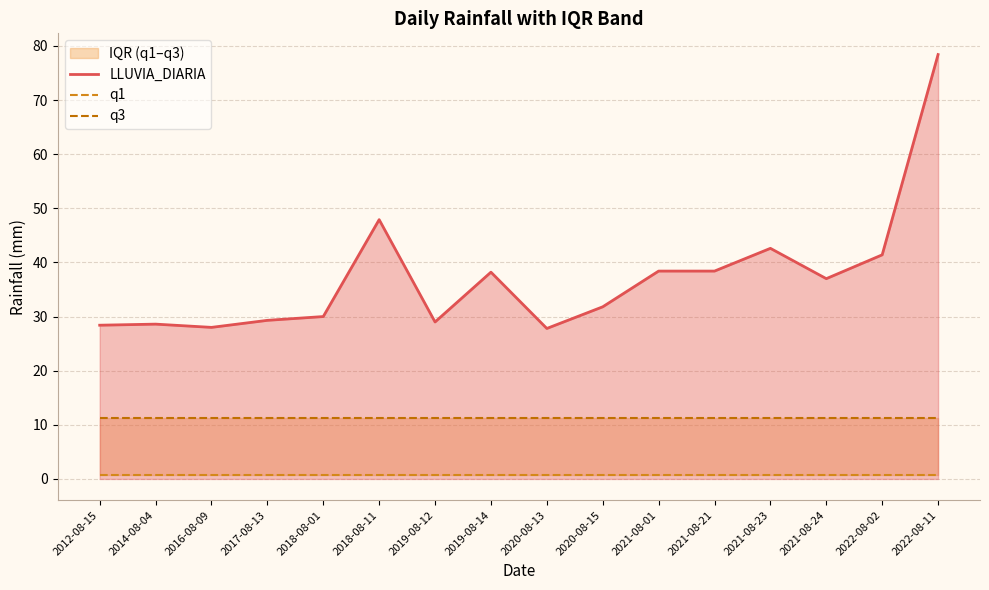

Which category has the lowest value across all series?

2012-08-15